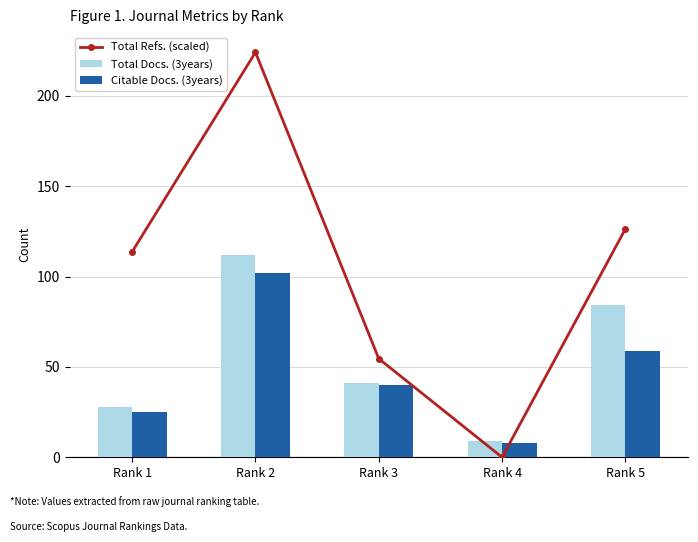

At which label is Citable Docs. (3years) closest to 55?

Rank 5